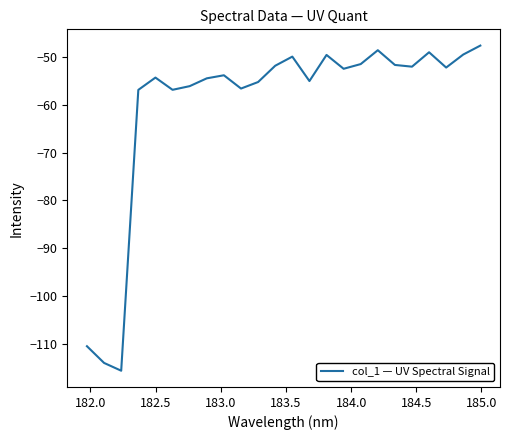

What is the greatest value displayed?

-47.7